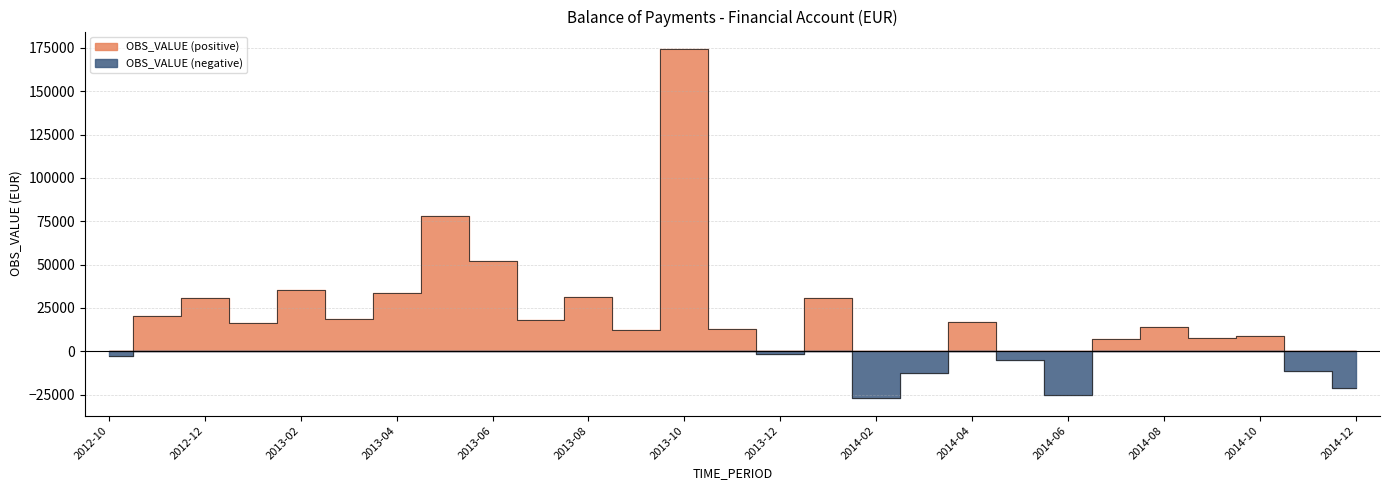

Reading left to right, list all the values displayed in this chart.

-2562.8	20348.1	30622.1	16128.3	35110.7	18802.5	33862.2	77961.9	52123.6	18102.3	31293.1	12502.7	174410.0	12625.0	-1362.4	31016.1	-27071.0	-12647.0	16689.2	-5137.0	-25314.5	7300.1	13767.4	7380.9	9068.5	-11507.5	-21394.6